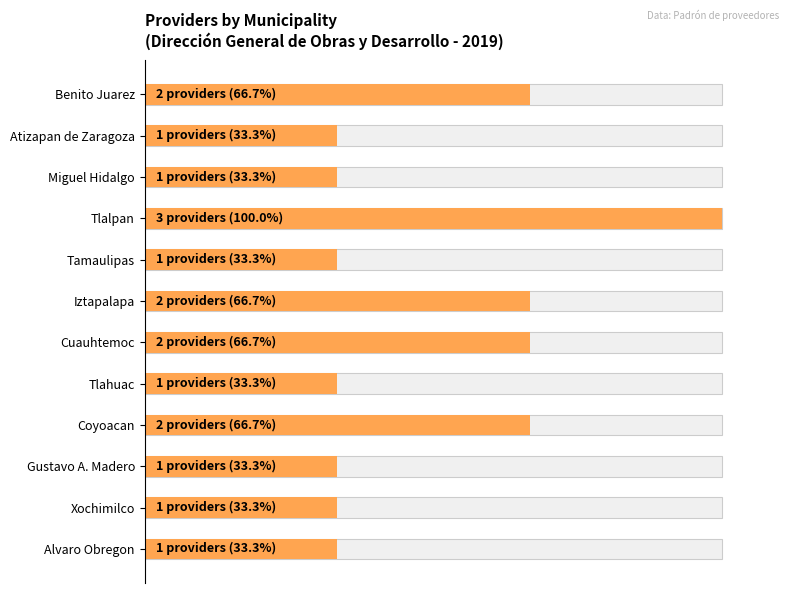

How many bars are there in total?

12